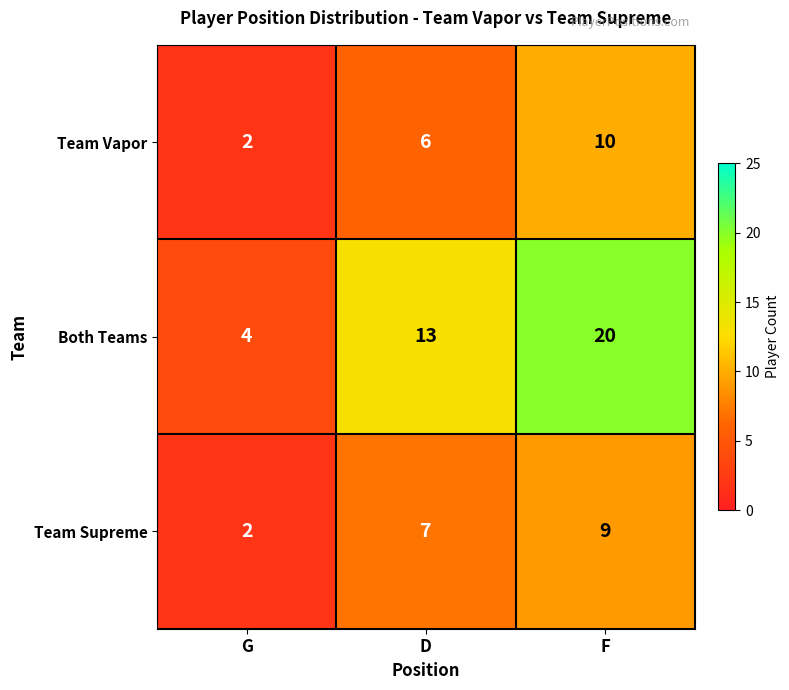

Which series has the largest total across all categories?

Both Teams